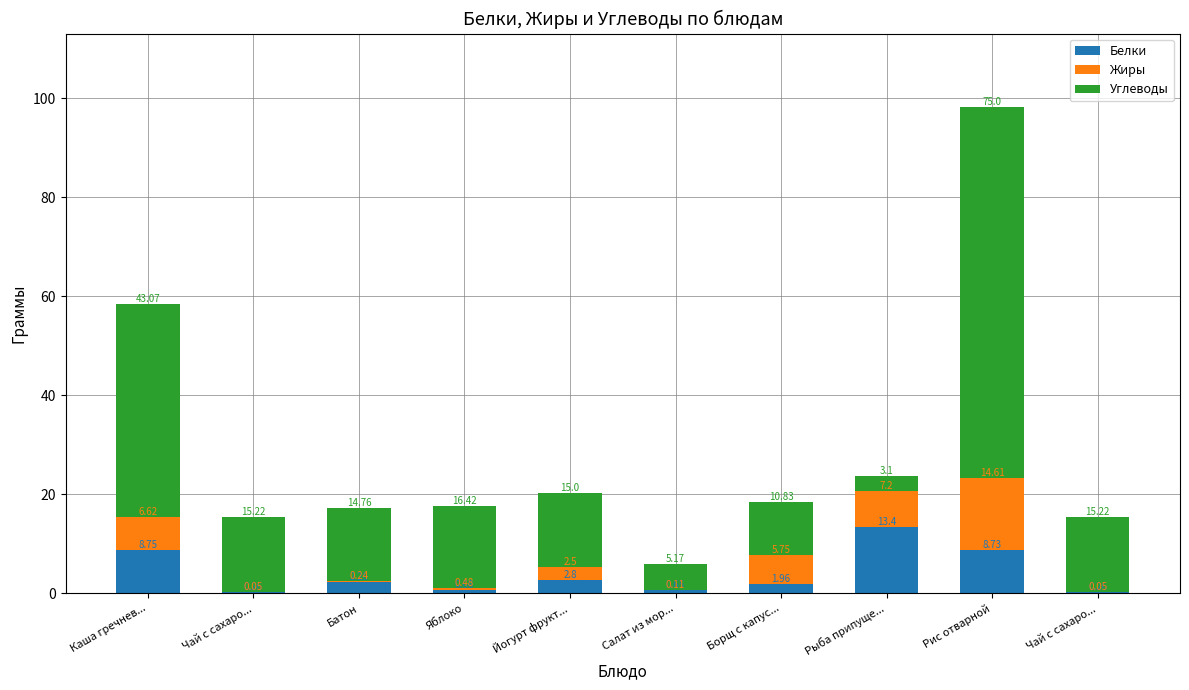

What are all the series names shown in the legend?

Белки, Жиры, Углеводы